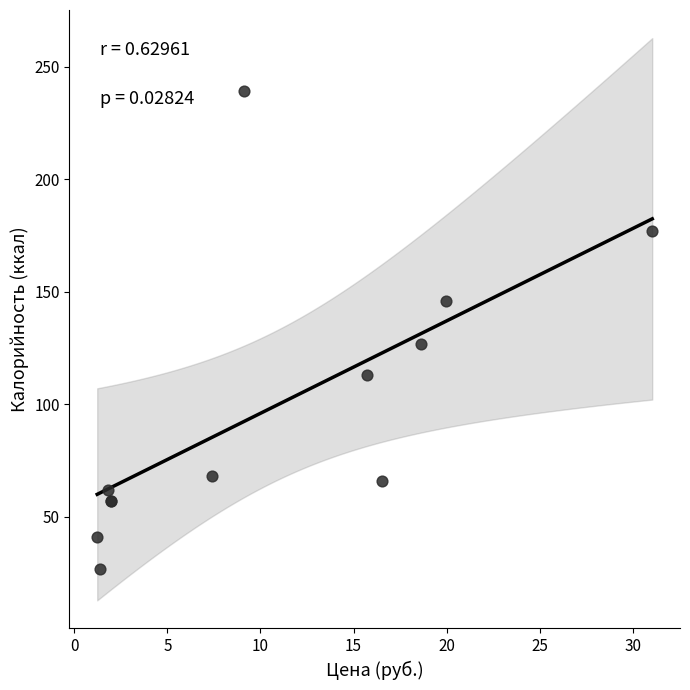

What Y value in the scatter plot is closest to 133?

127